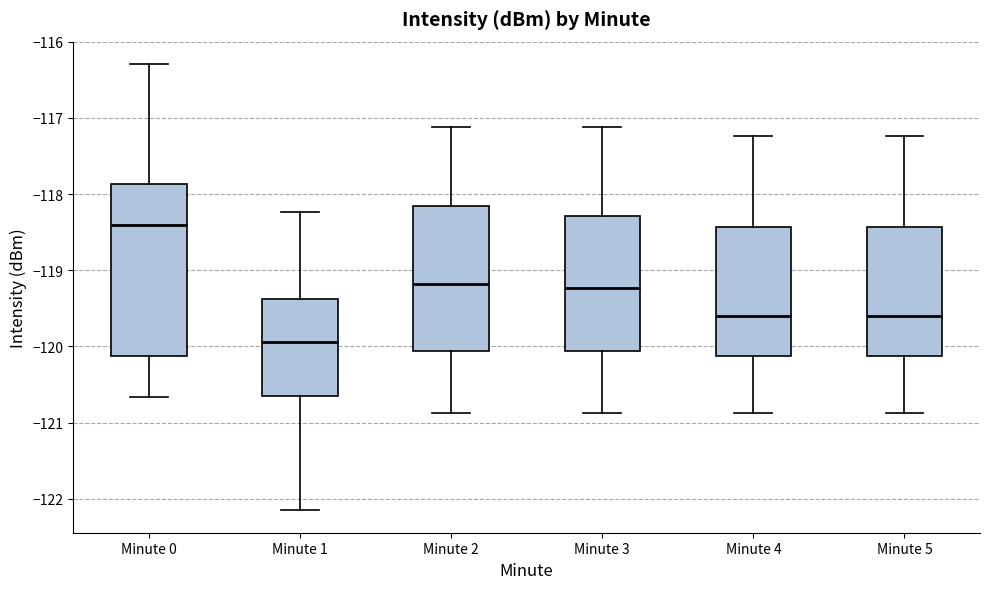

Where is the lower edge of the box for Minute 3 on the y-axis? The values are not printed on the chart, so give them approximately, as read against the axis.

-120.1